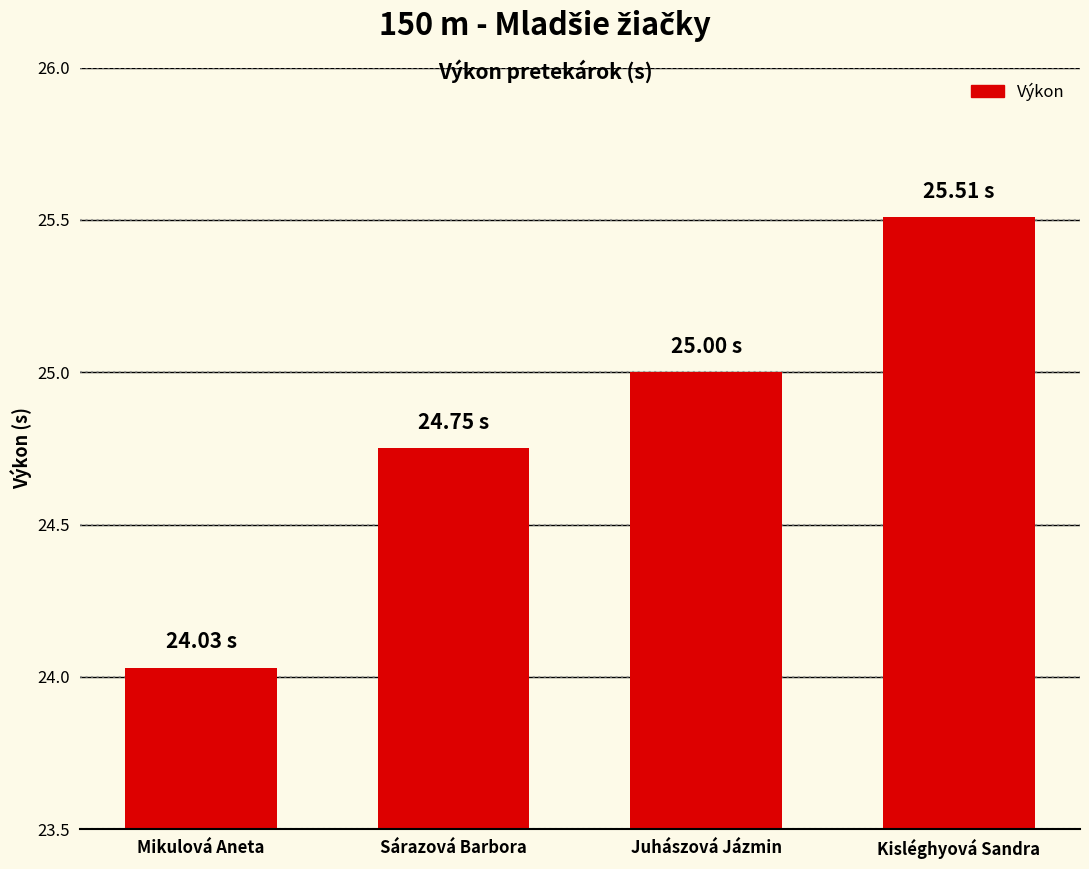

What is the value of the 3rd bar from the left?

25.0